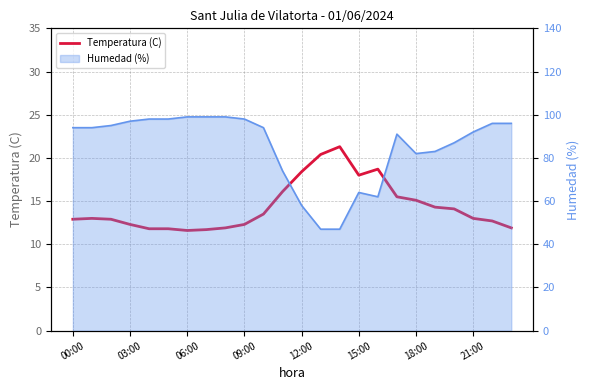

What is the ratio of the value at 23 to the value at 21:00?

1.0